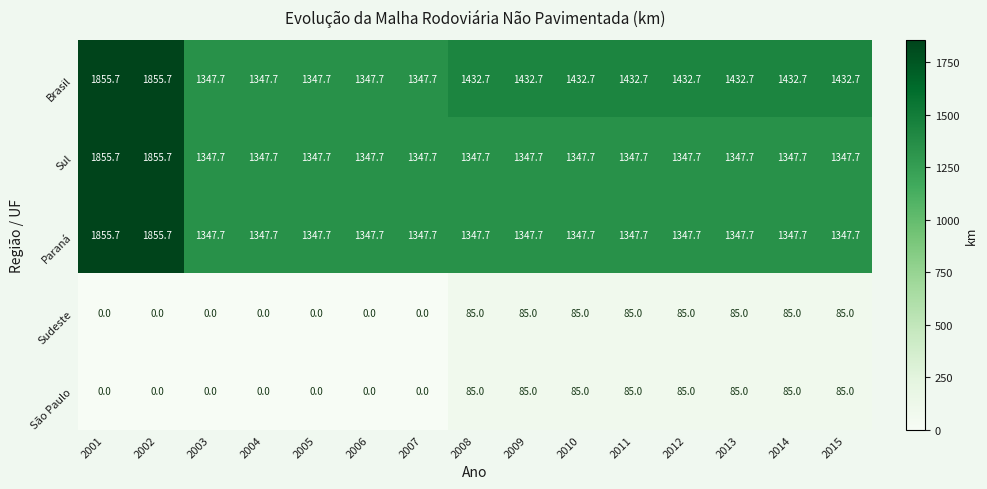

Count the number of categories in the chart.

15